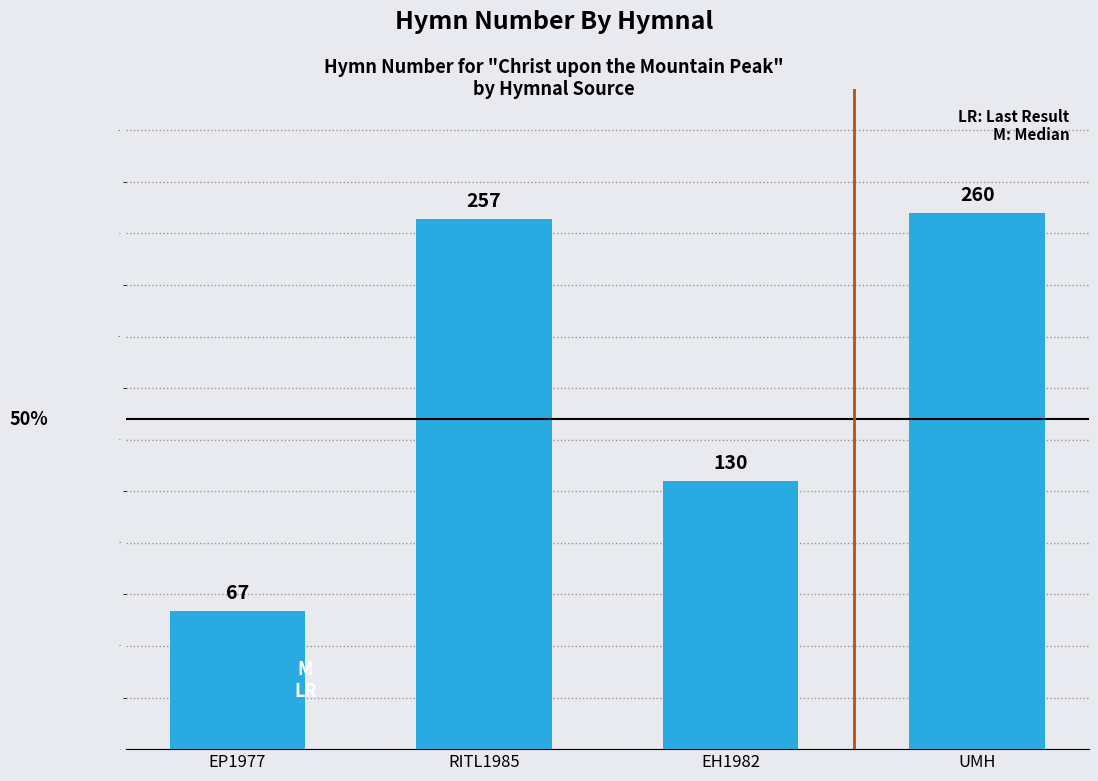

What is the ratio of the value at EP1977 to the value at EH1982?

0.5